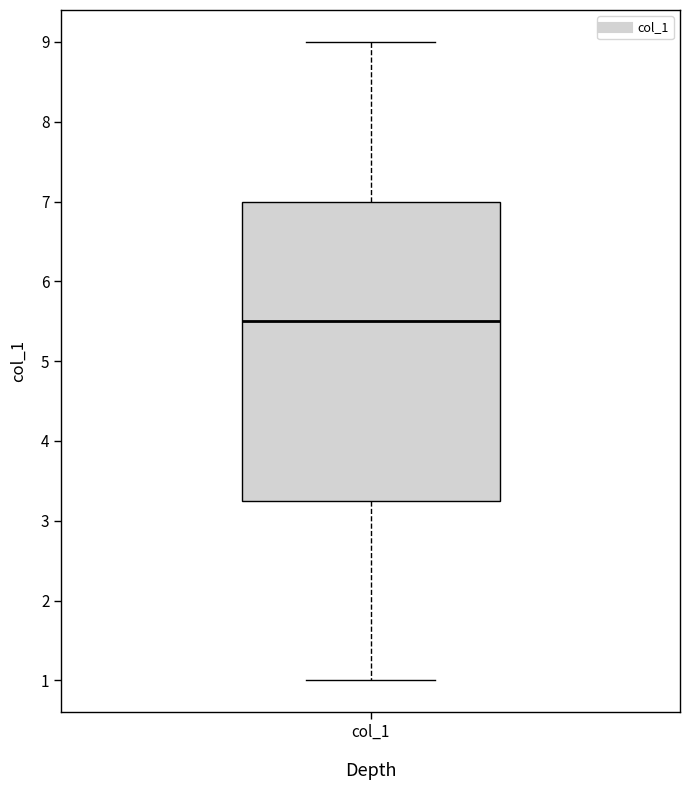

Where does the median line of the box for col_1 sit on the y-axis? The values are not printed on the chart, so give them approximately, as read against the axis.

5.5